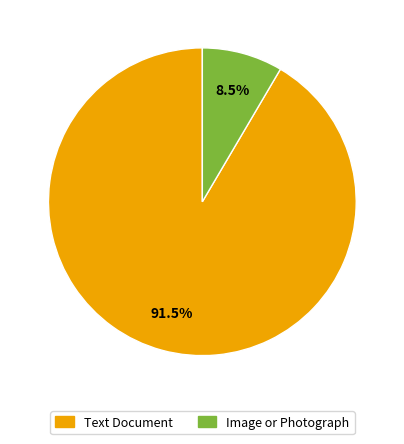

Rank the categories by value from highest to lowest.

Text Document, Image or Photograph